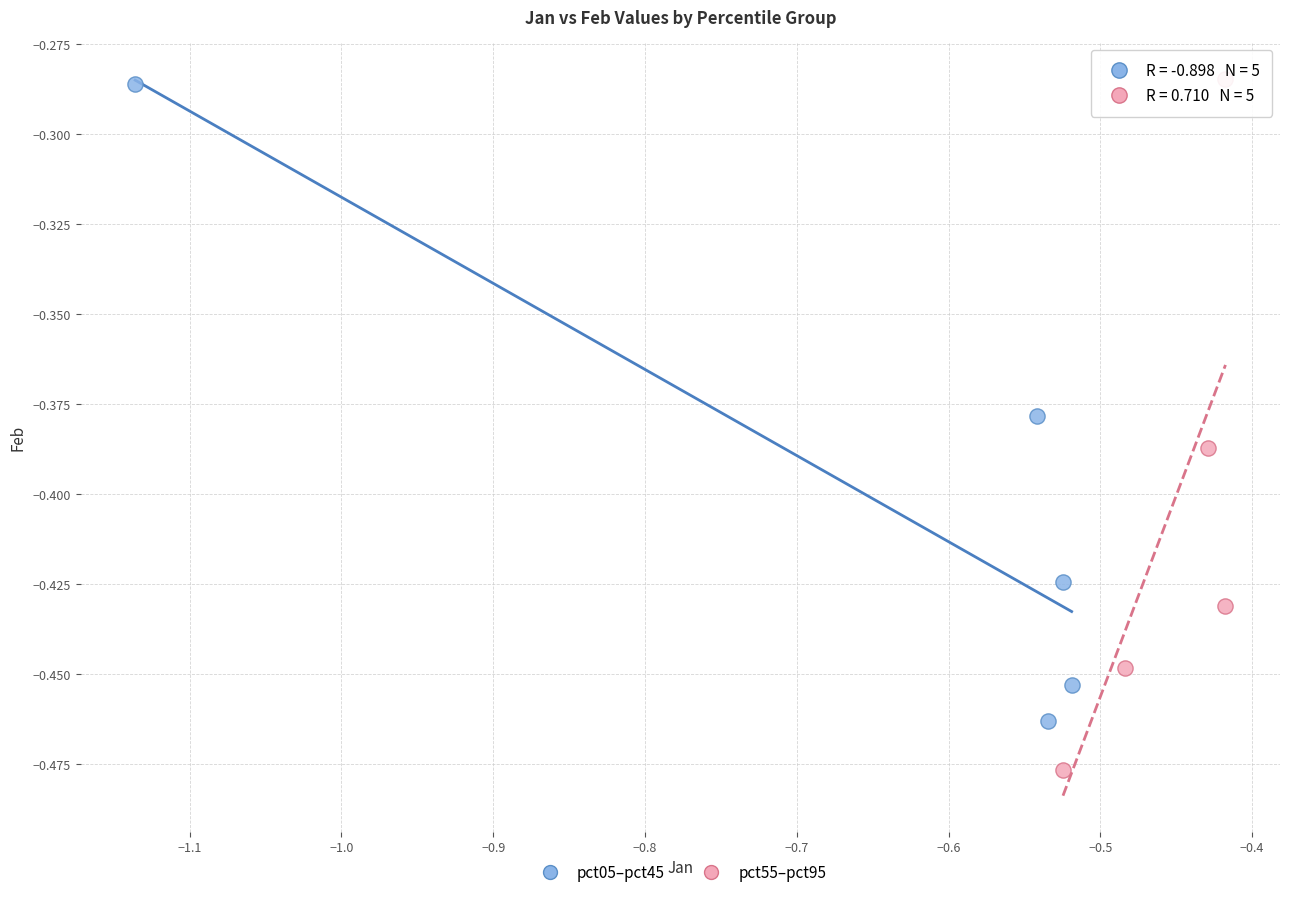

Which series contains the lowest Y value?

pct55–pct95